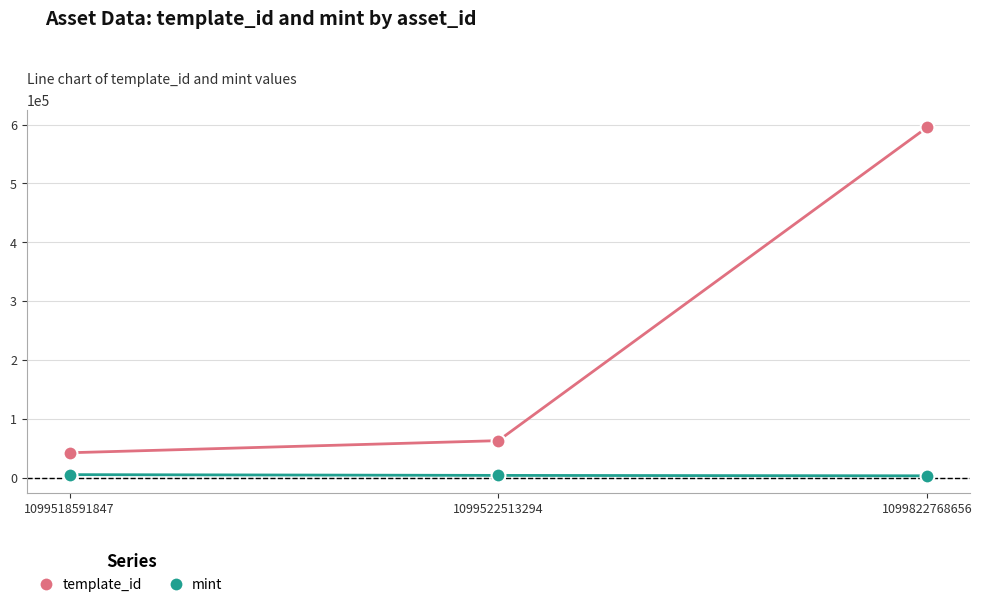

Which series changed the most between 1099522513294 and 1099822768656?

template_id